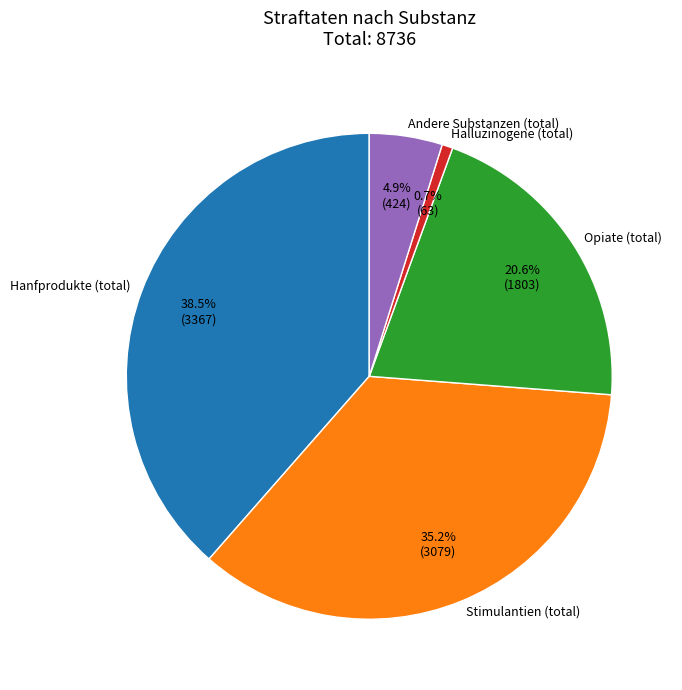

Between Opiate (total) and Stimulantien (total), which is larger?

Stimulantien (total)